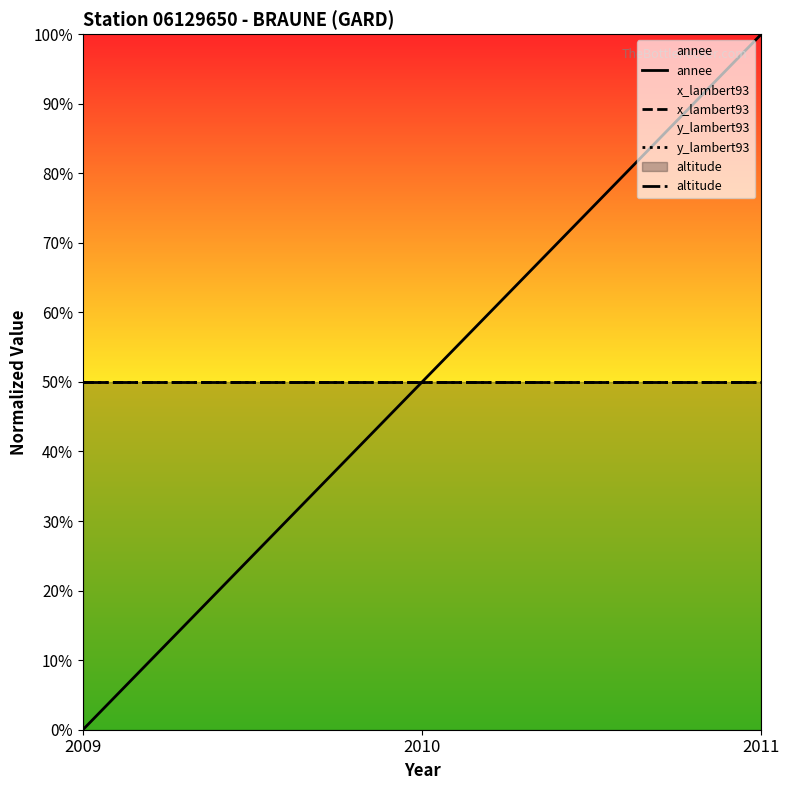

What is the maximum value shown in the chart?

100